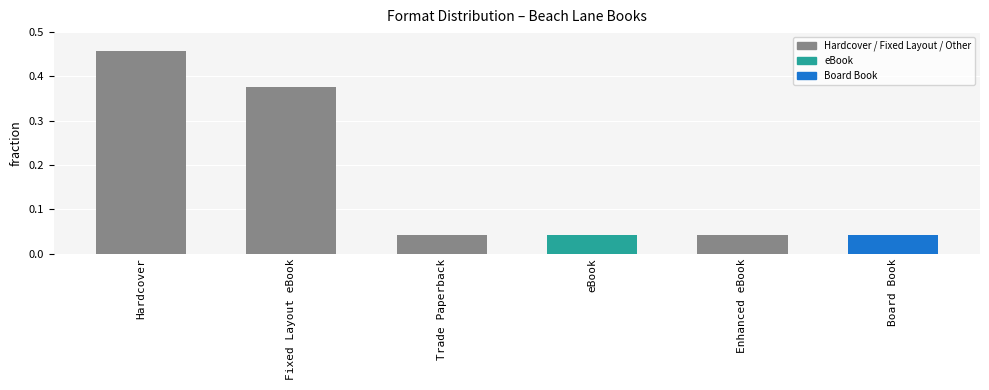

How many categories are shown in the chart?

6